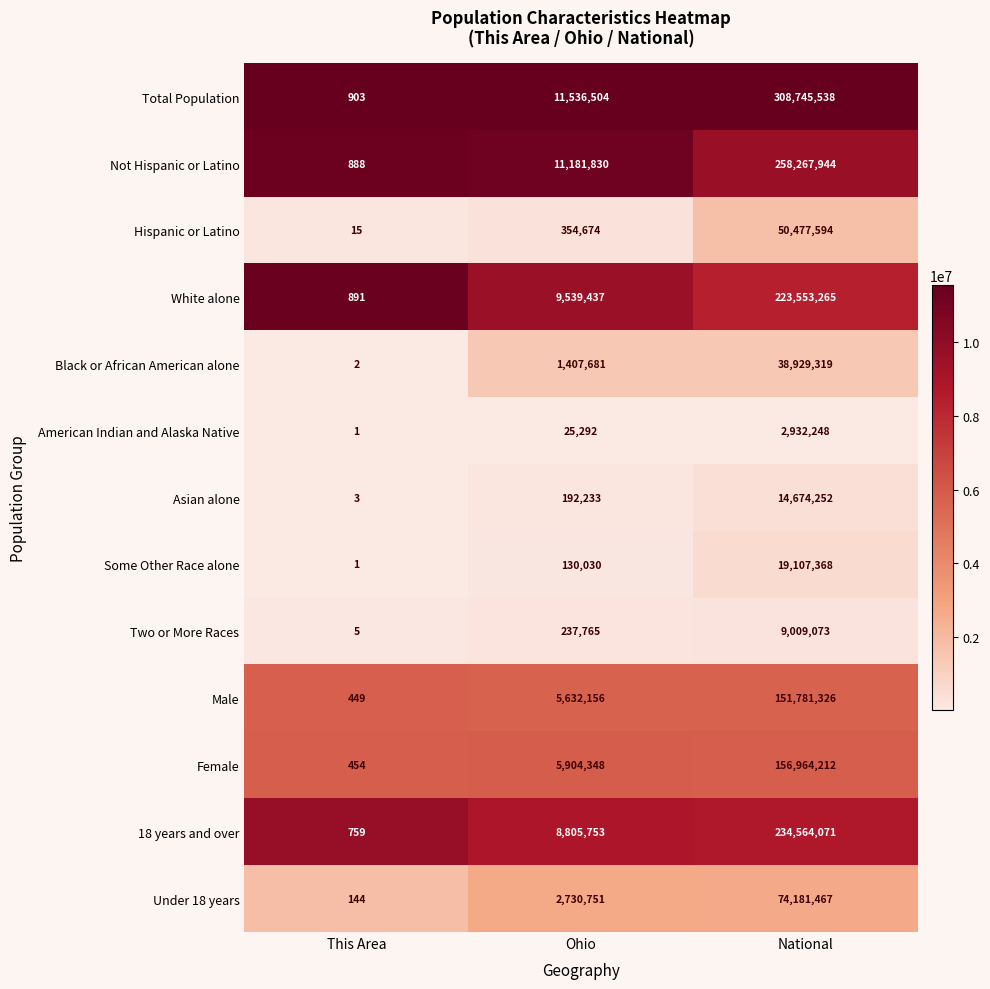

The American Indian and Alaska Native series shows 1 at This Area. True or false?

True